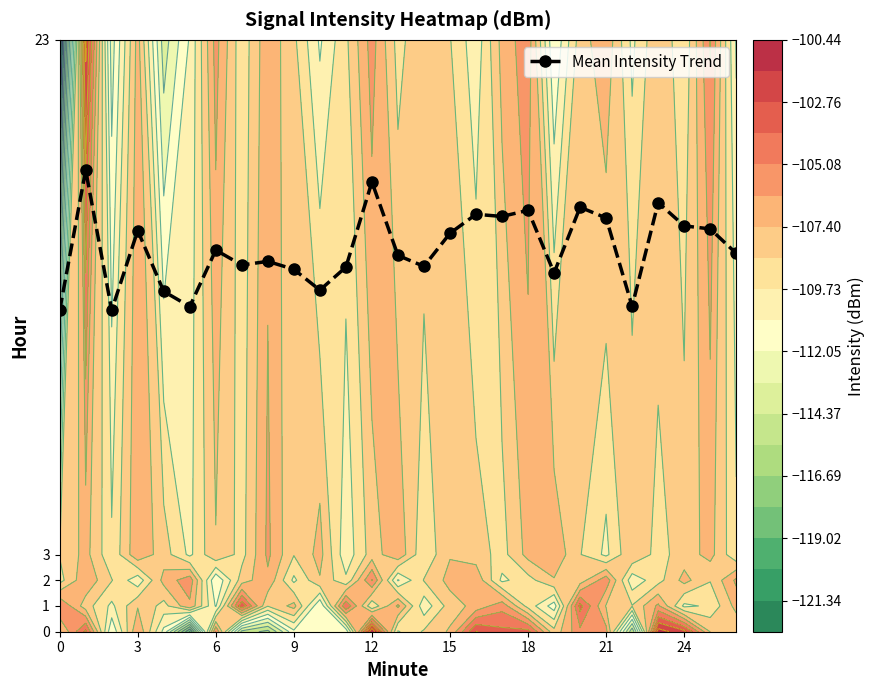

What is the highest value of the Mean Intensity Trend series?

17.9